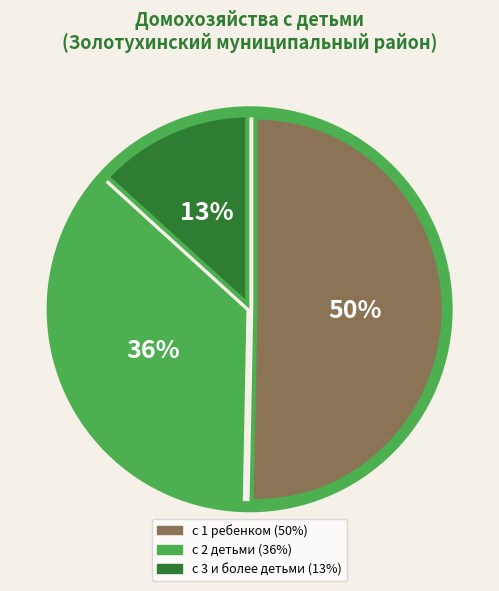

To the nearest percent, what is the combined percentage of с 2 детьми and с 1 ребенком?

87%